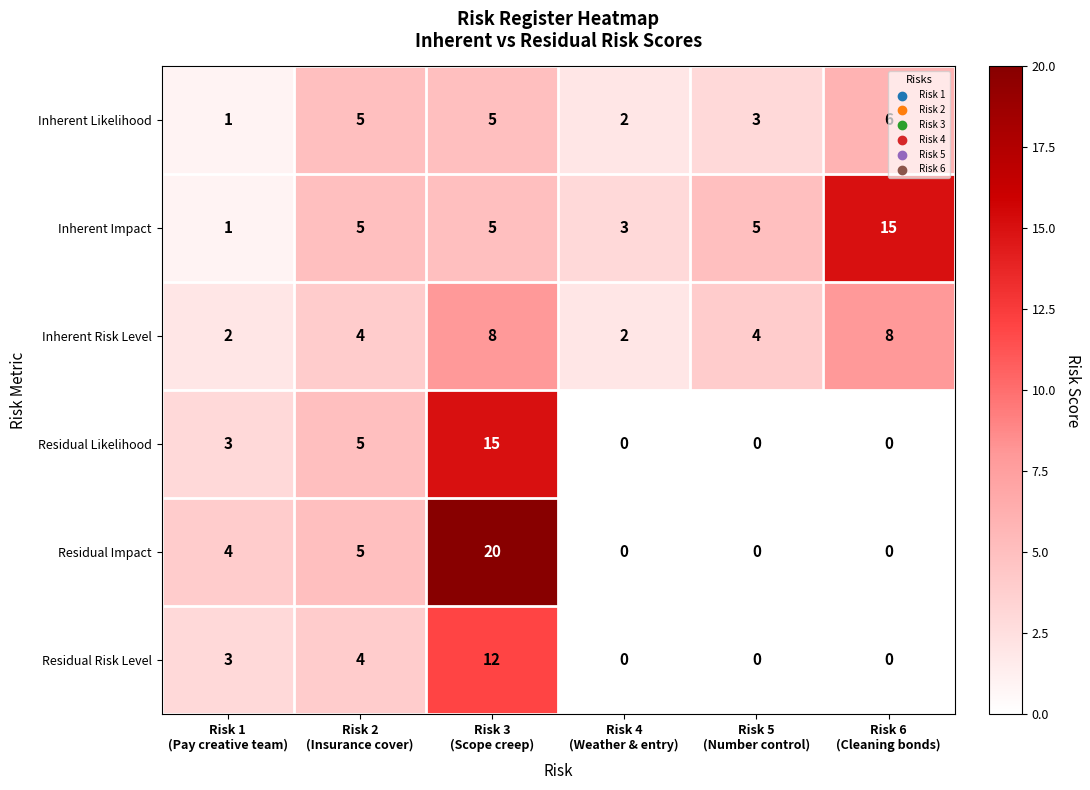

What is the maximum value shown in the chart?

20